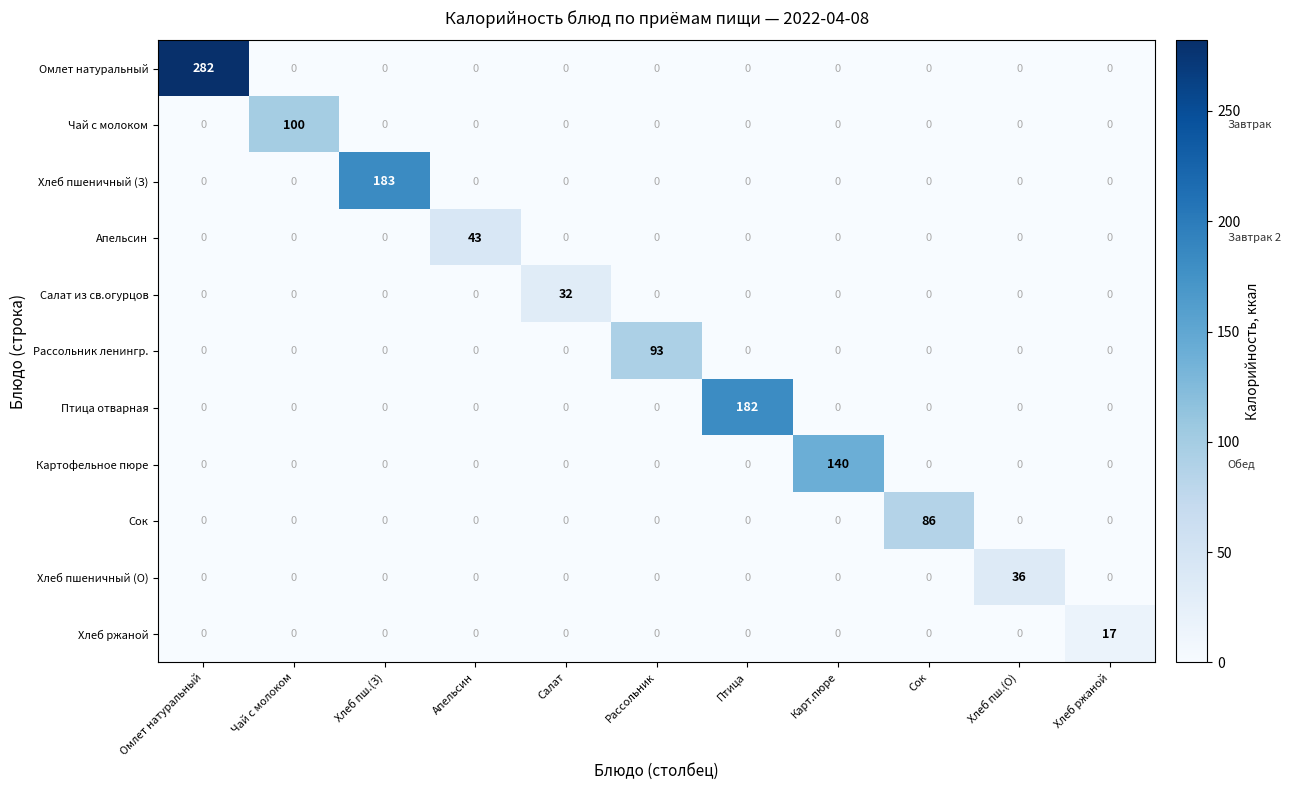

What is the difference between the highest and lowest values at Хлеб пш.(З)?

183